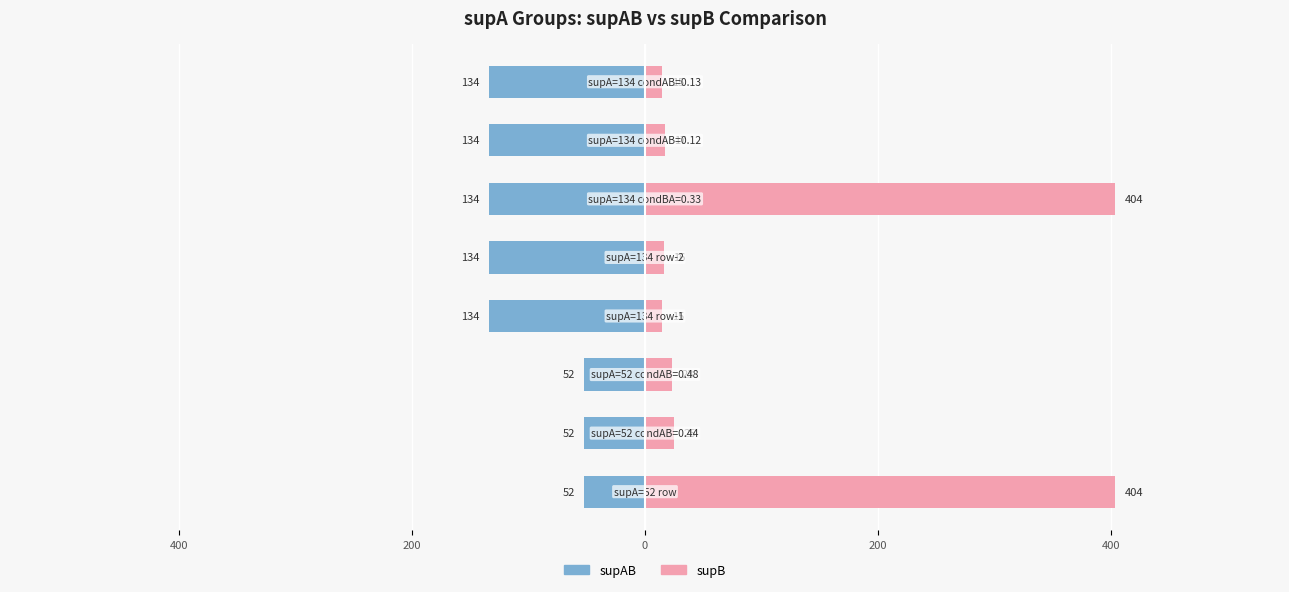

Reading left to right, extract all data points from this chart.

supAB: -52	-52	-52	-134	-134	-134	-134	-134
supB: 404	25	23	15	16	404	17	15